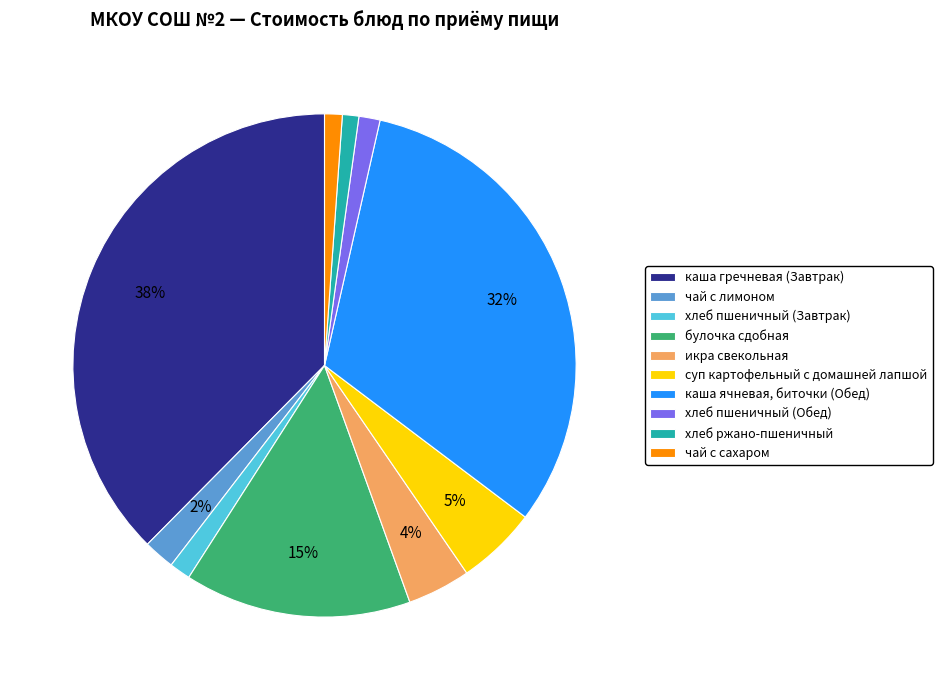

Count the number of slices in the pie.

10